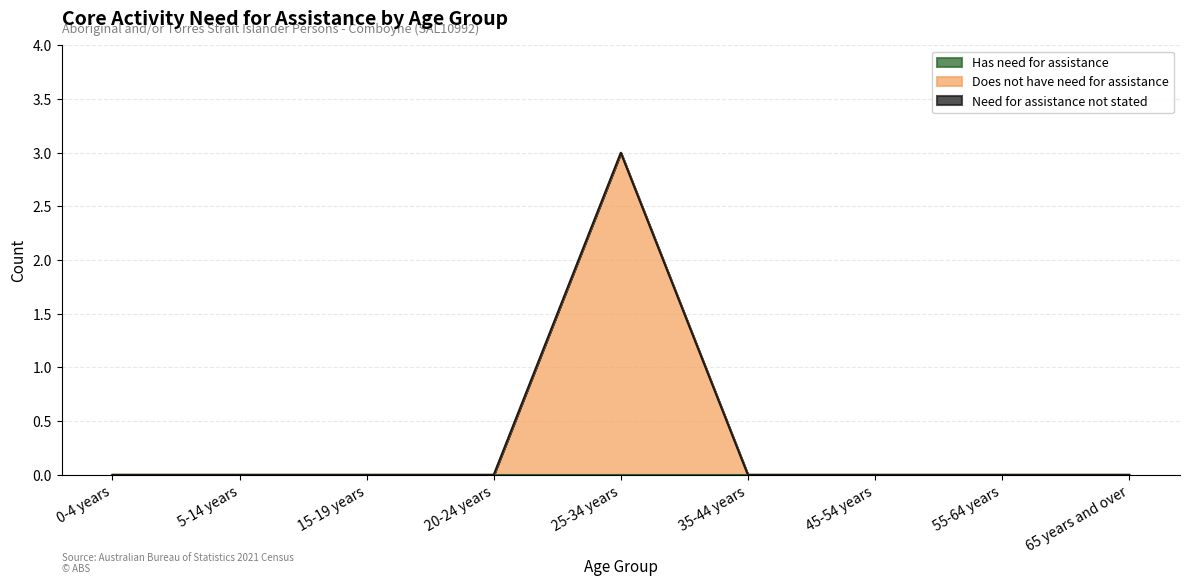

True or false: Does not have need for assistance and Need for assistance not stated intersect in this chart.

False